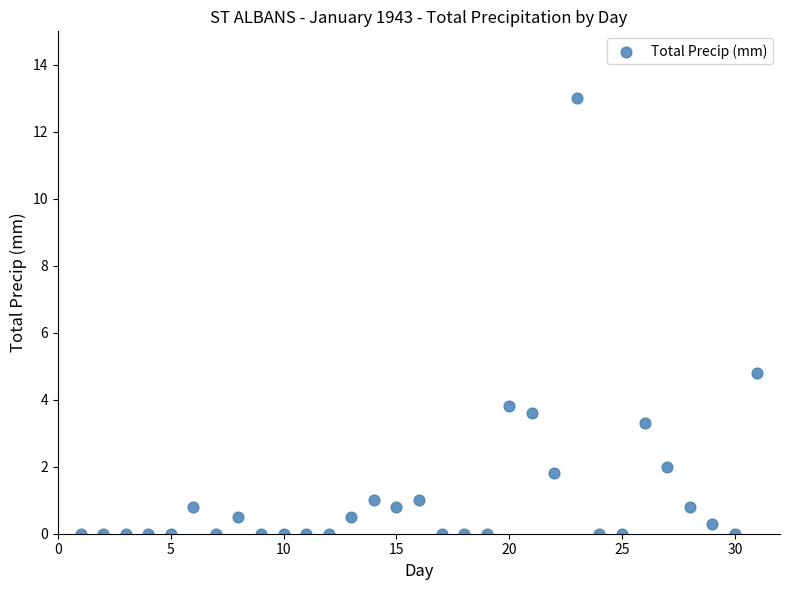

What Y value in the scatter plot is closest to 6?

4.8